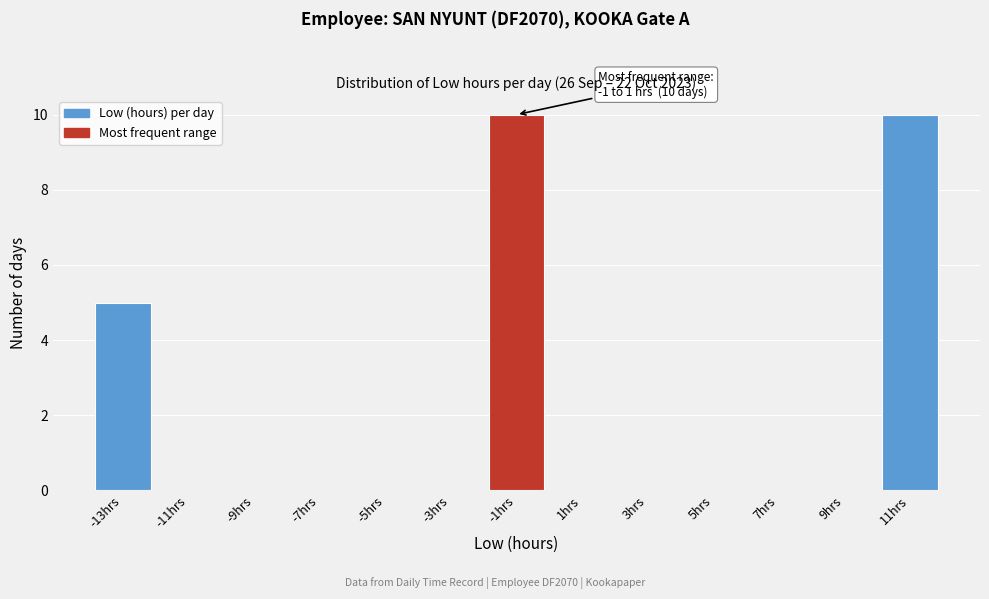

Reading right to left, what are all the values shown in this chart?

11hrs=10	9hrs=0	7hrs=0	5hrs=0	3hrs=0	1hrs=0	-1hrs=10	-3hrs=0	-5hrs=0	-7hrs=0	-9hrs=0	-11hrs=0	-13hrs=5